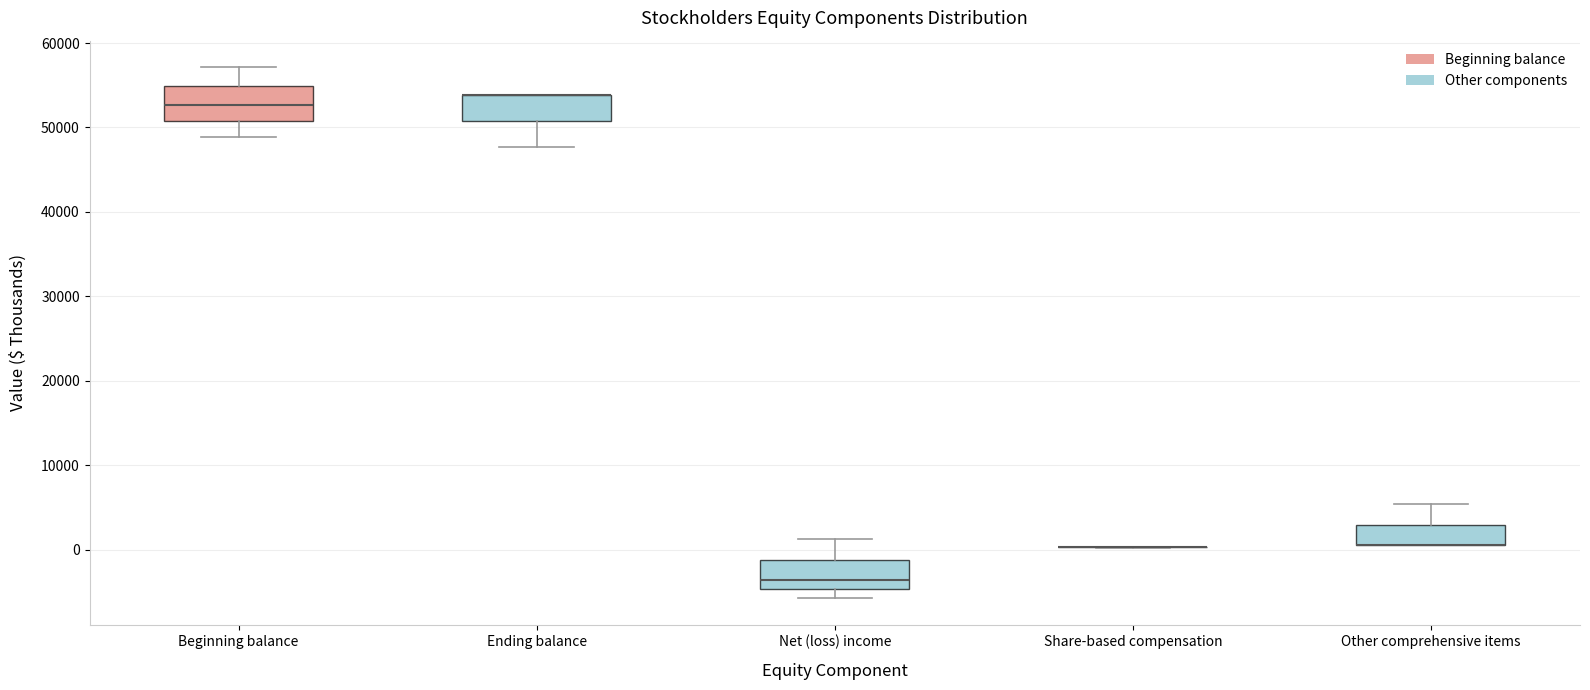

Reading left to right, read every box against the y-axis: the position of its median line, the range the box covers, and the ends of its whiskers. The values are not printed on the chart, so give them approximately, as read against the axis.

Beginning balance: median 53000, box 51000 to 55000, whiskers 49000 to 57000
Ending balance: median 54000 (drawn on the box's upper edge), box 51000 to 54000, whiskers 48000 to 54000
Net (loss) income: median -4000, box -5000 to -1000, whiskers -6000 to 1000
Share-based compensation: box collapsed to a line at 0, whiskers 0 to 0
Other comprehensive items: median 1000 (drawn on the box's lower edge), box 1000 to 3000, whiskers 1000 to 5000